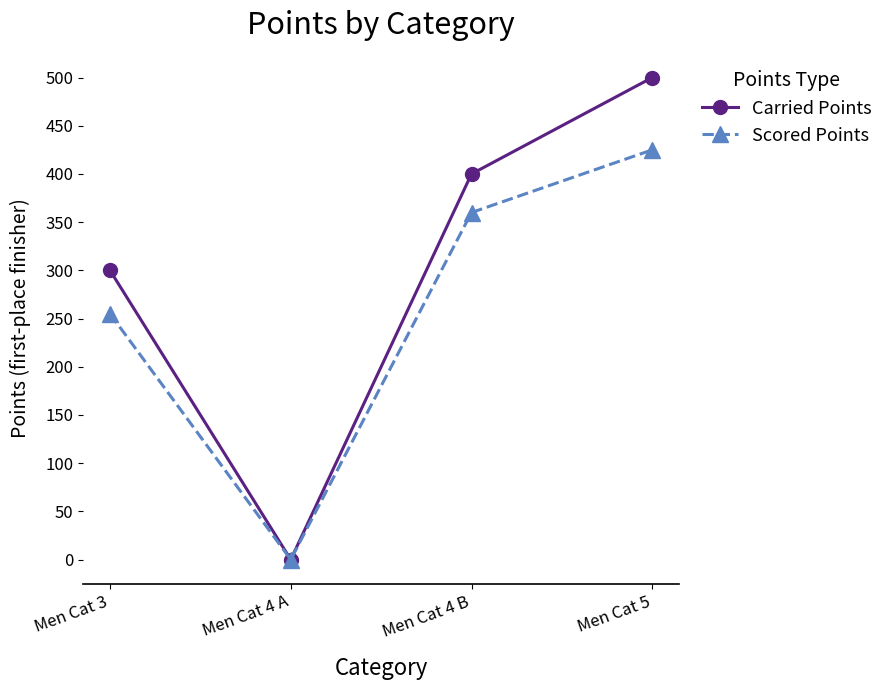

Which label corresponds to the largest value in the chart?

Men Cat 5